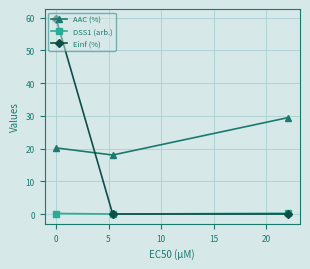

At how many categories does at least one series exceed 7?

3